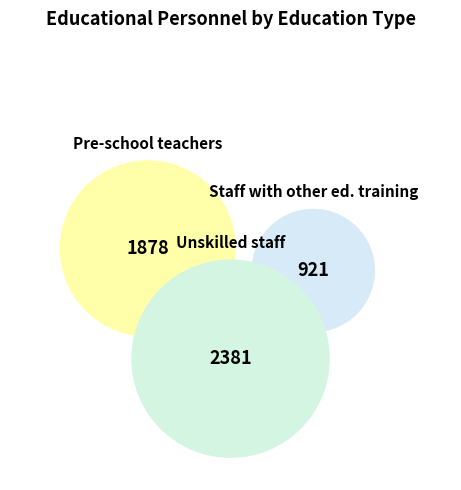

Approximately how many times larger is the value at Unskilled staff compared to Staff with other ed. training?

2.6